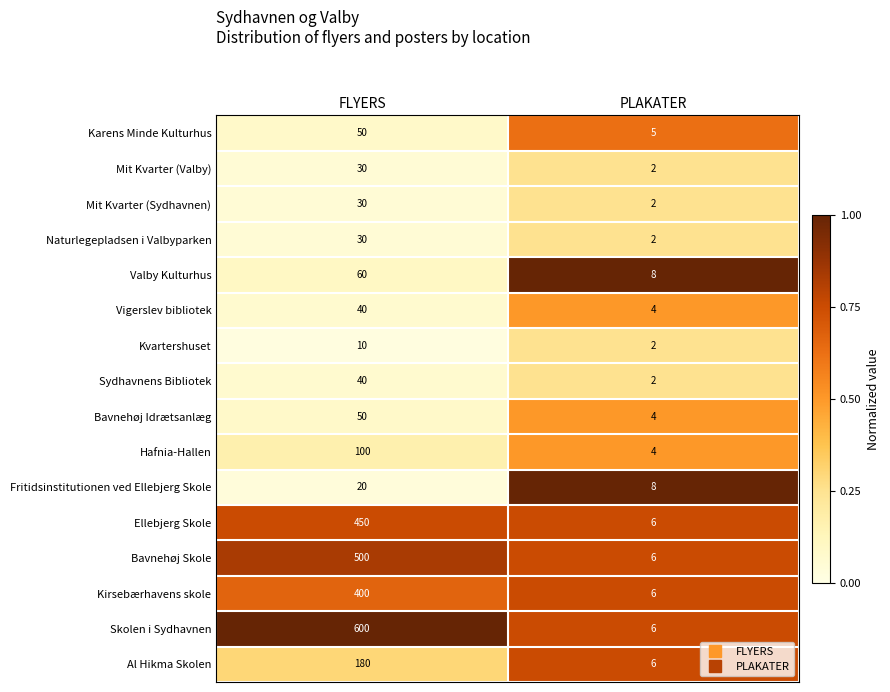

What is the sum of all Kirsebærhavens skole values?

406